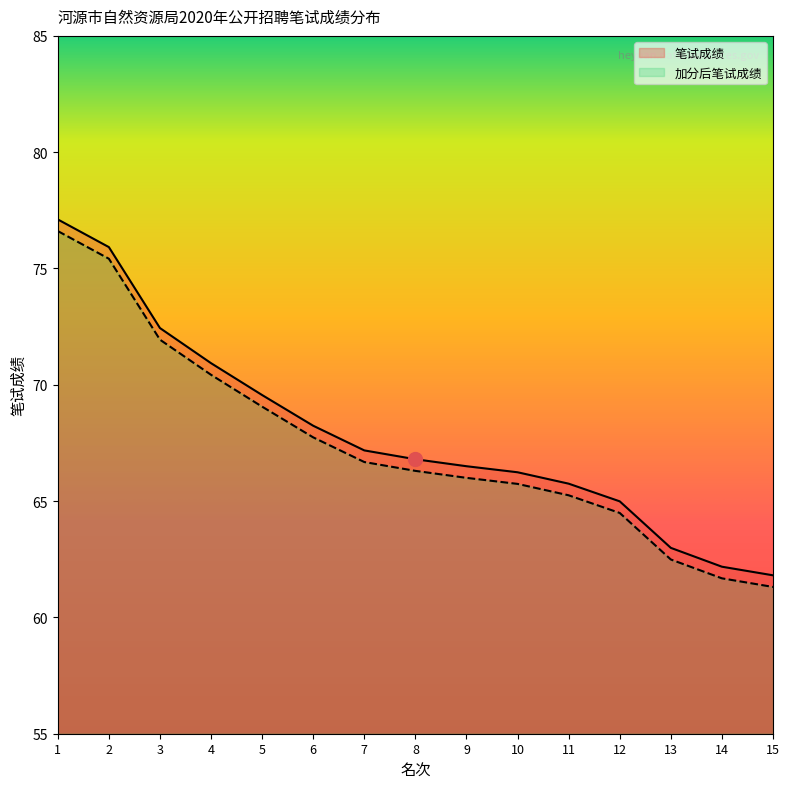

What is the difference between the maximum and minimum values in the 加分后笔试成绩 series?

15.3